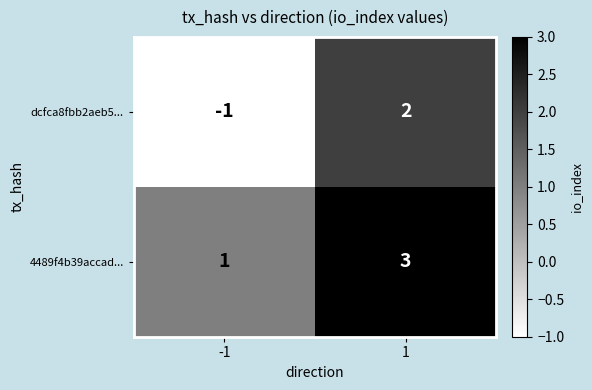

What is the maximum value shown in the chart?

3